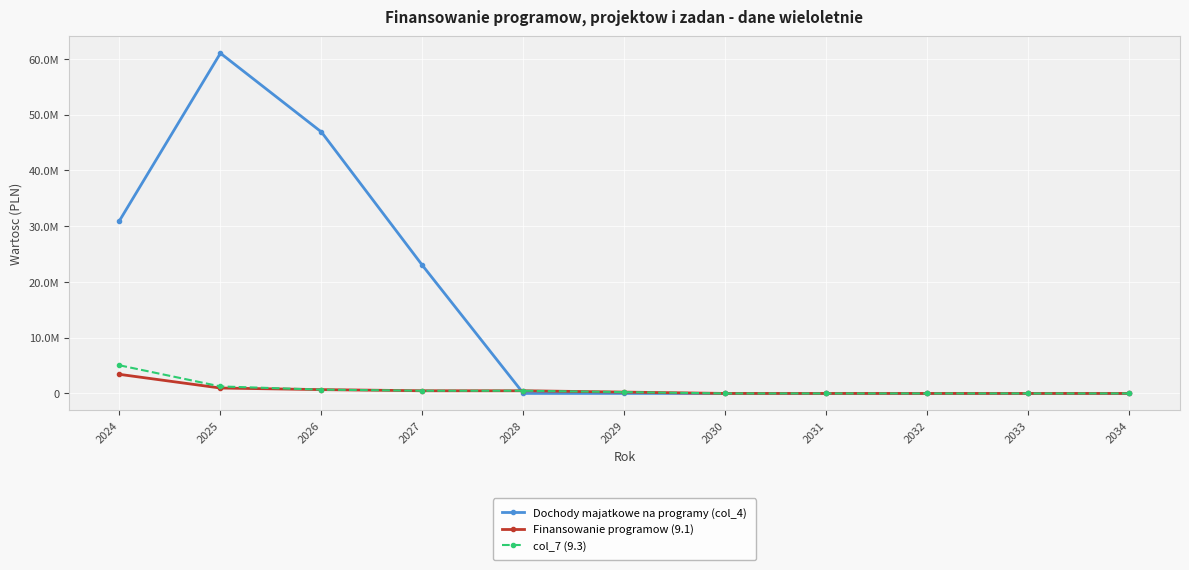

What are all the series names shown in the legend?

Dochody majatkowe na programy (col_4), Finansowanie programow (9.1), col_7 (9.3)